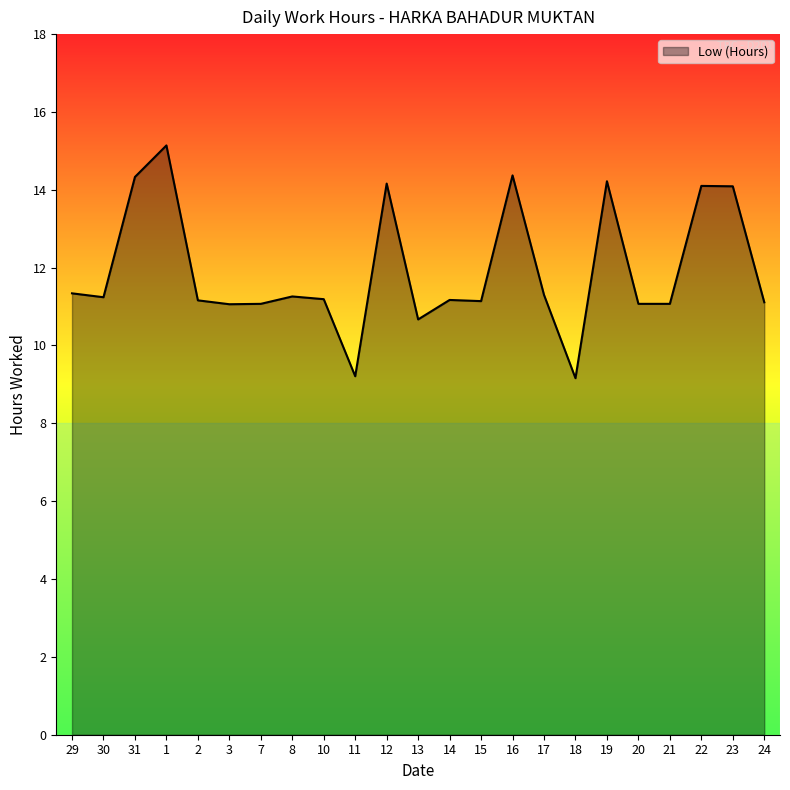

What is the maximum value shown in the chart?

15.1